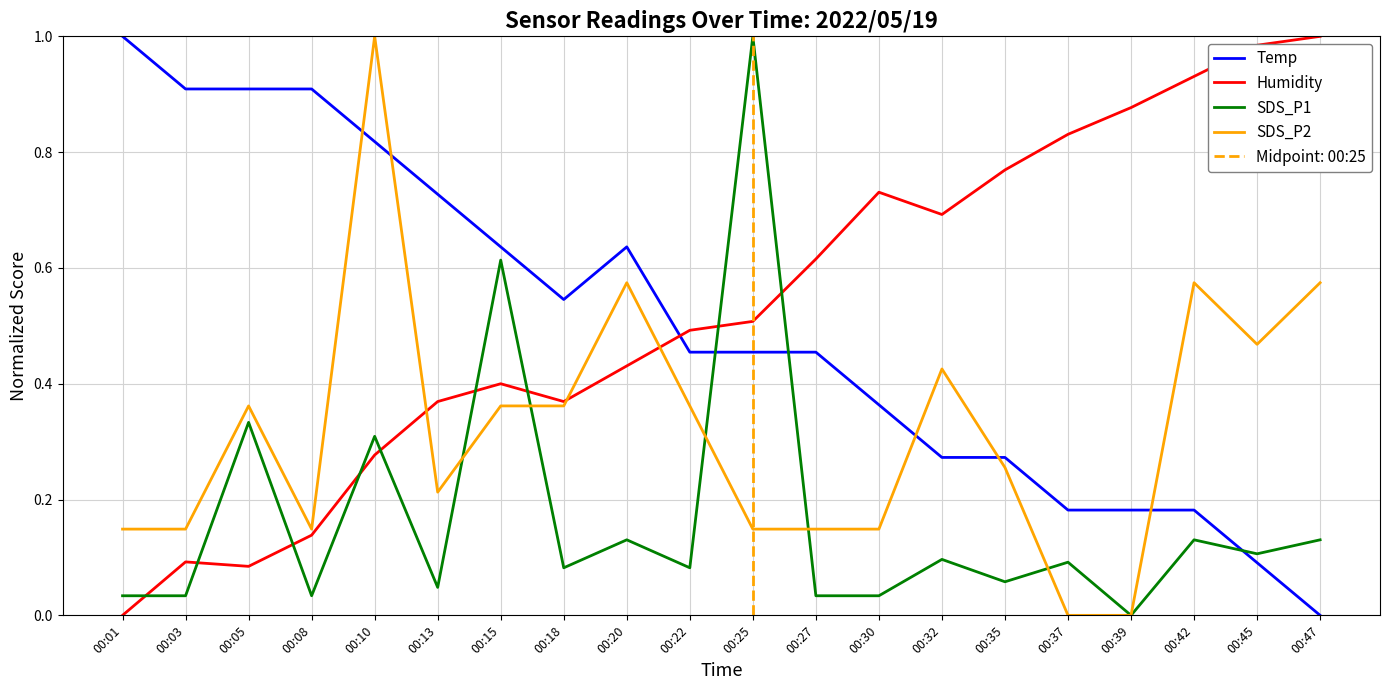

Between which two adjacent categories do SDS_P2 and SDS_P1 first intersect?

00:13 and 00:15